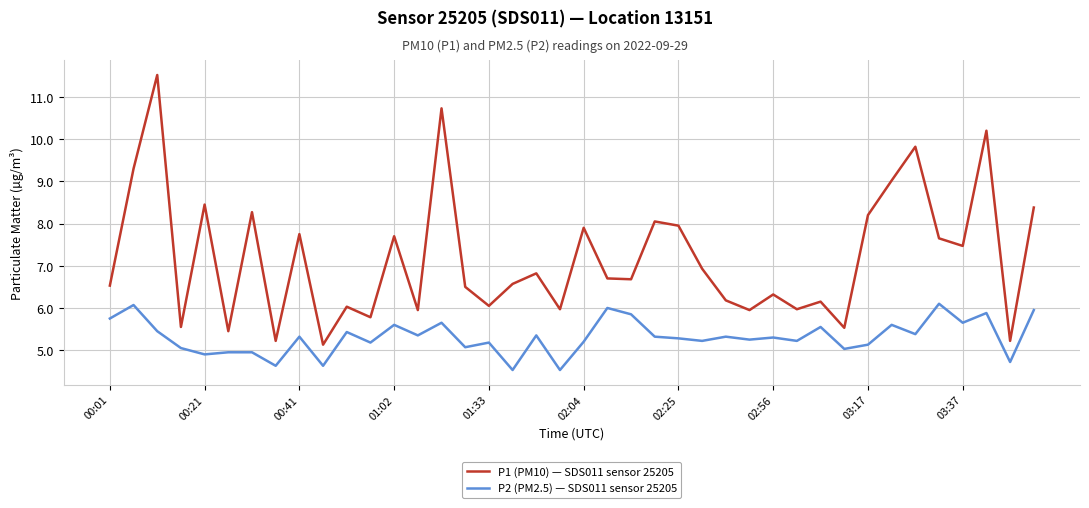

What is the maximum value shown in the chart?

11.5